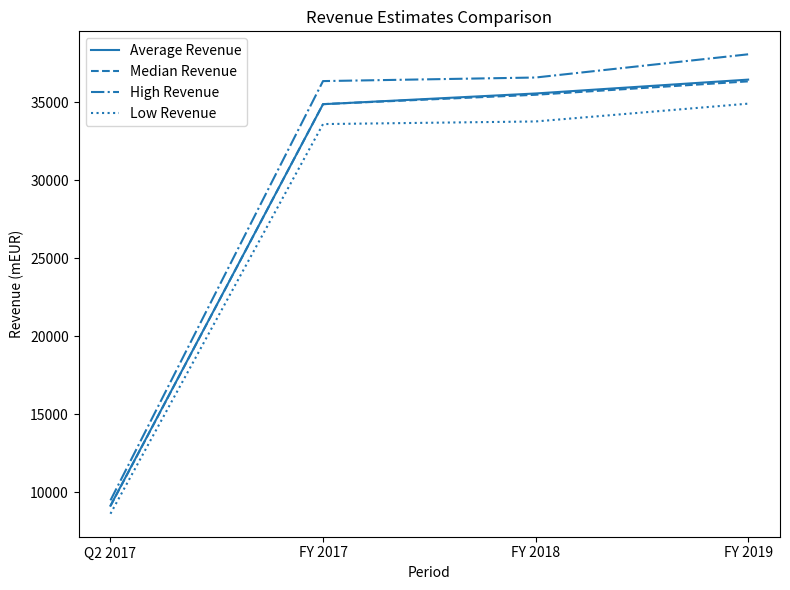

The High Revenue series shows 59605.1 at FY 2018. True or false?

False